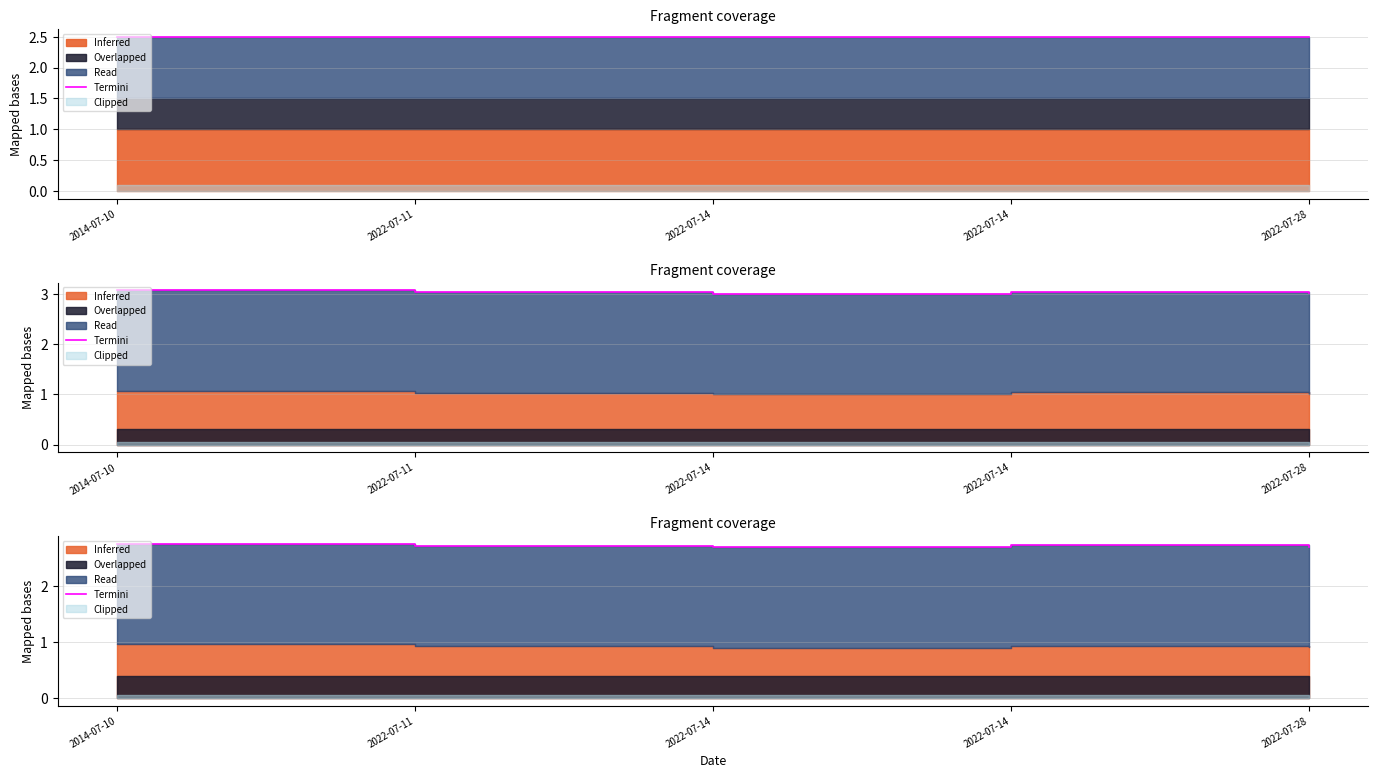

Between 2022-07-28 and 2022-07-14, which is larger?

2022-07-14